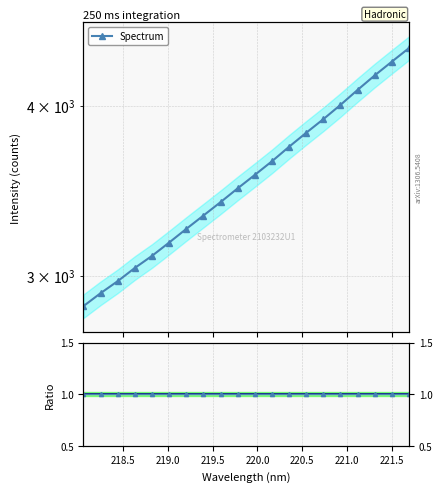

List the labels in order of value, smallest first.

218.0596, 218.2508, 218.442, 218.6332, 218.8244, 219.0156, 219.2067, 219.3979, 219.589, 219.7801, 219.9712, 220.1623, 220.3533, 220.5444, 220.7354, 220.9264, 221.1174, 221.3083, 221.4993, 221.6902